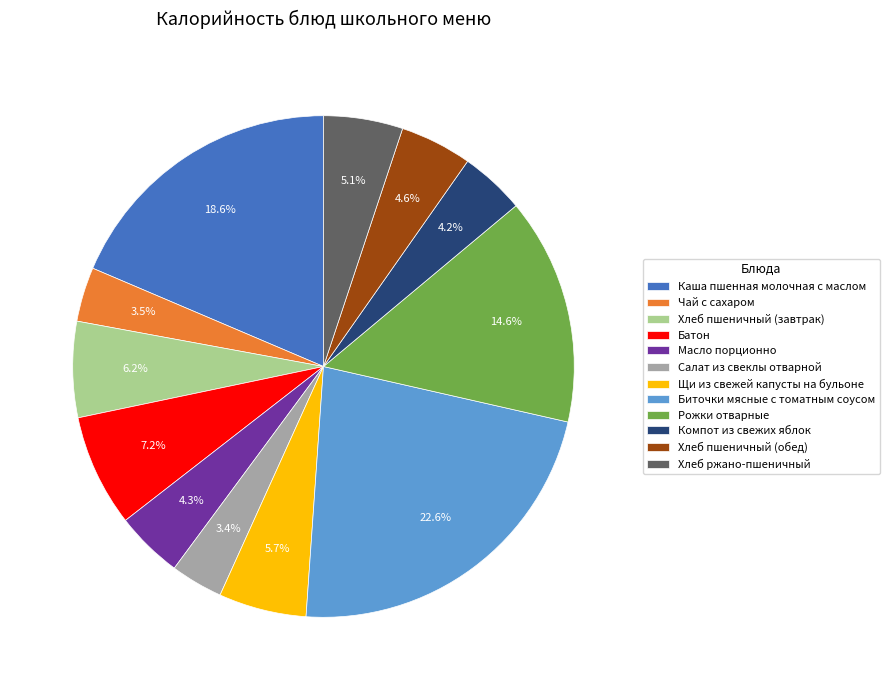

True or false: Рожки отварные accounts for 15% of the total.

True